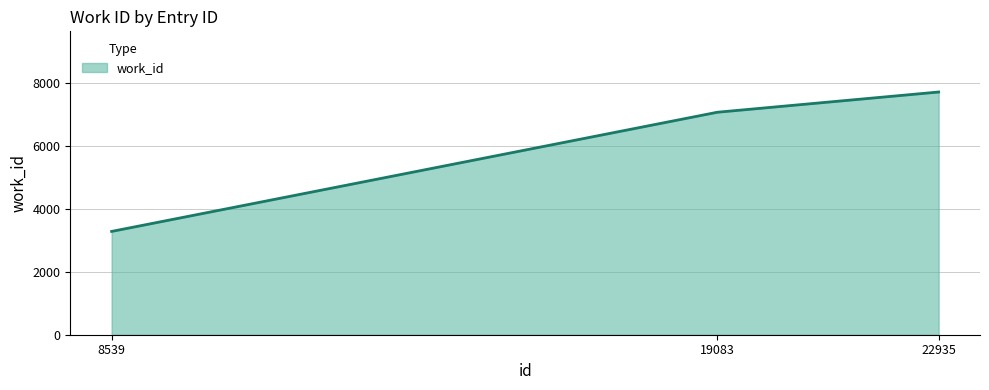

What is the average value?

6013